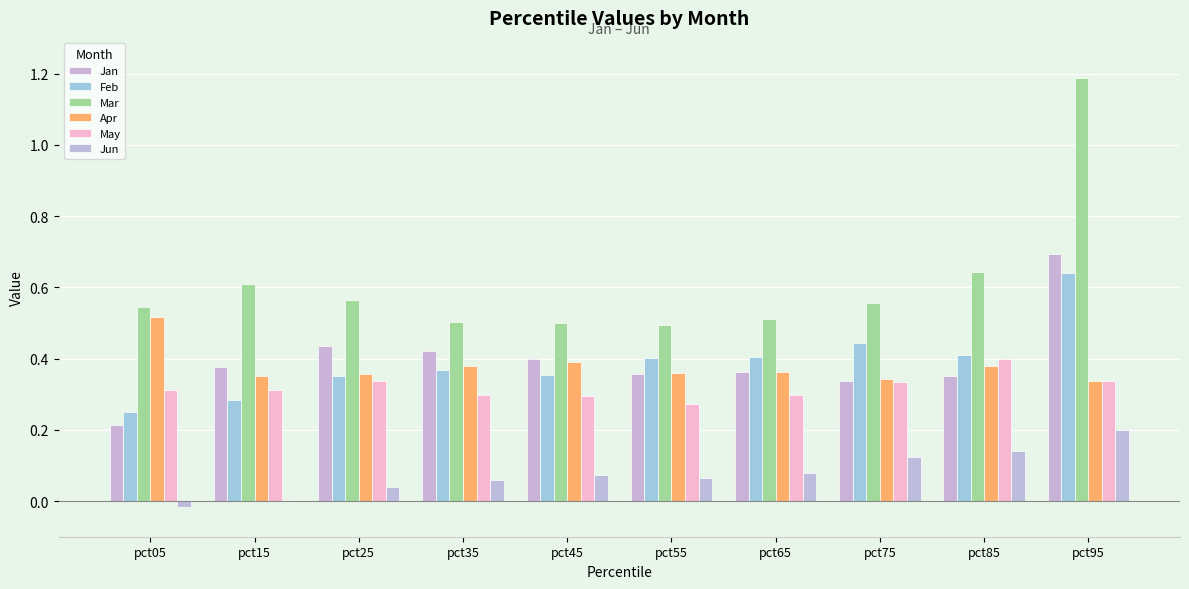

How many groups of bars are there?

10